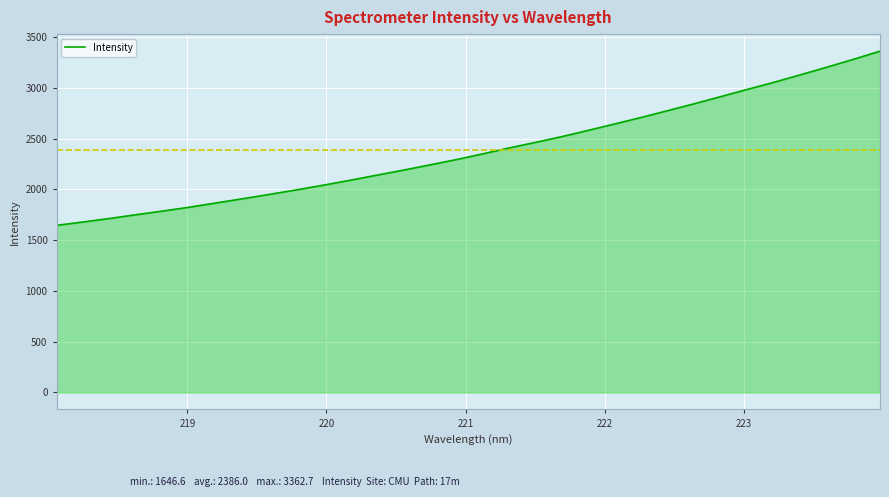

Reading left to right, transcribe all the data shown in this chart.

1646.6	1679.7	1714.3	1751.7	1787.6	1825.5	1867.3	1908.6	1951.3	1994.9	2040.8	2088.6	2138.6	2188.1	2240.0	2292.3	2349.0	2407.5	2463.0	2519.9	2582.0	2645.5	2709.6	2776.7	2844.6	2915.2	2986.2	3056.1	3129.9	3205.2	3282.6	3362.7